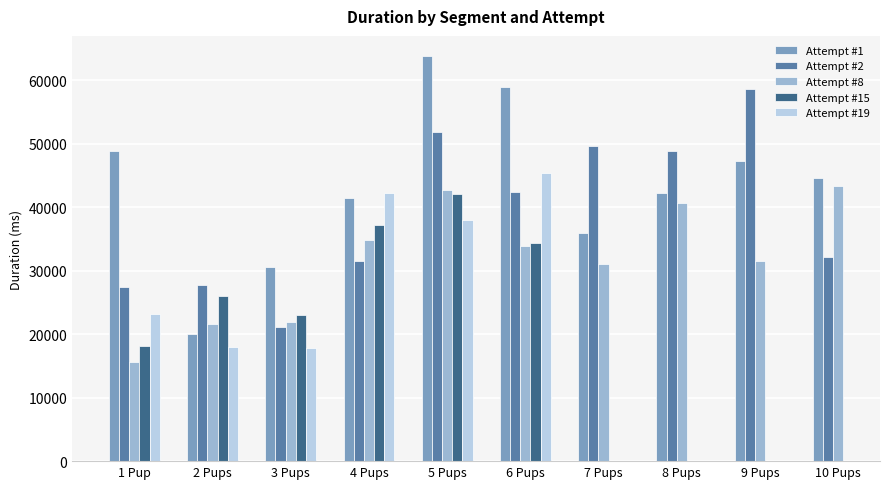

List the series in order of their peak value, highest first.

Attempt #1, Attempt #2, Attempt #19, Attempt #8, Attempt #15